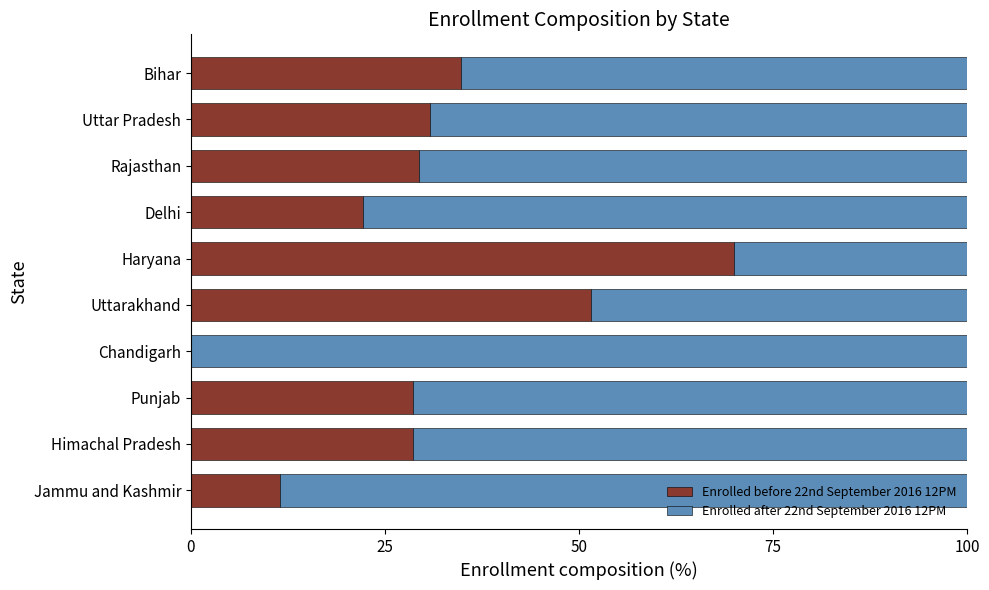

The Enrolled before 22nd September 2016 12PM series shows 14.9 at Himachal Pradesh. True or false?

False